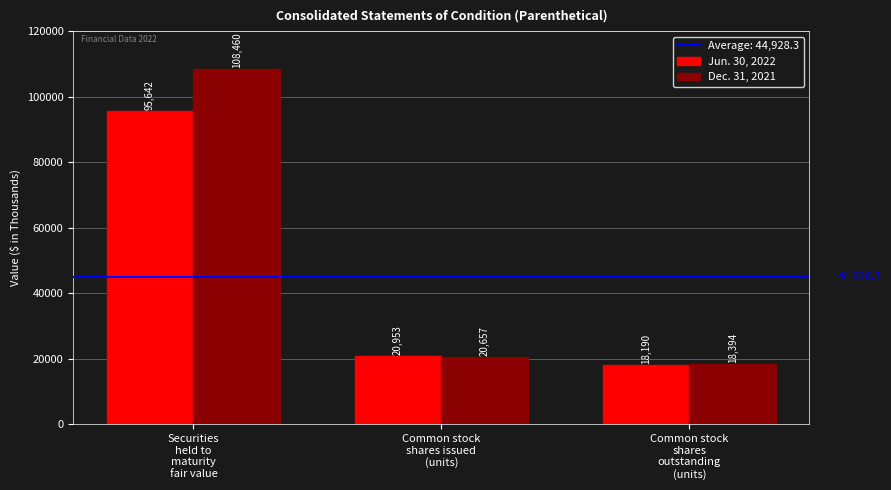

What is the spread (max minus min) of values at Common stock
shares issued
(units)?

296.0